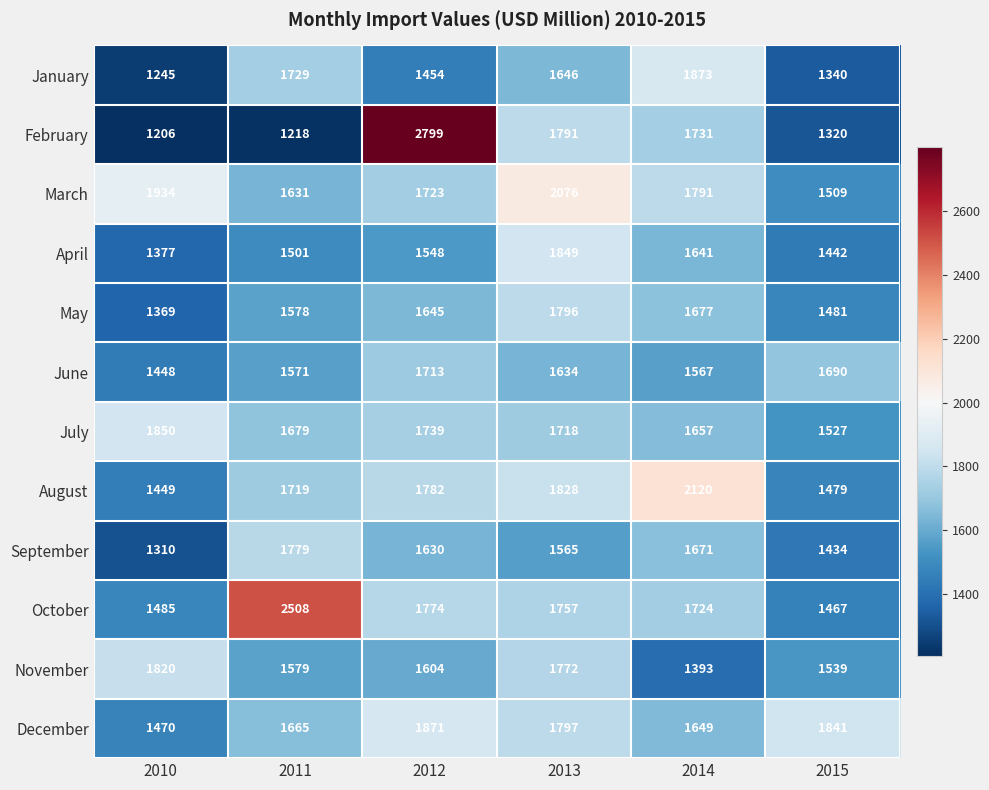

What is the difference between the second highest and second lowest values in the March series?

303